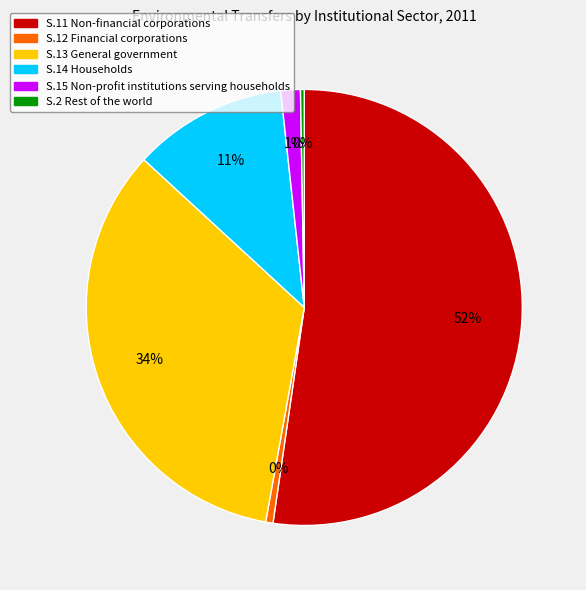

Is the sum of S.12 Financial corporations and S.14 Households greater than half?

No